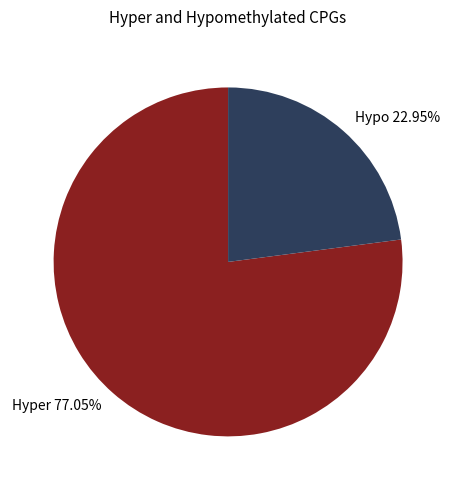

Which category accounts for the majority?

Hyper 77.05%